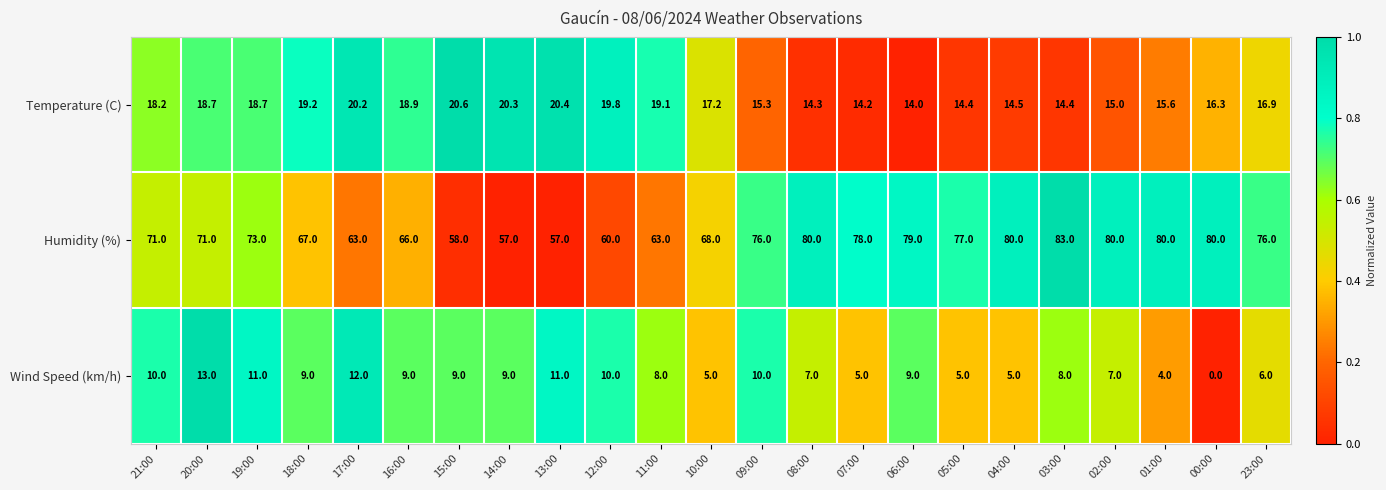

List the series in order of their peak value, lowest first.

Wind Speed (km/h), Temperature (C), Humidity (%)